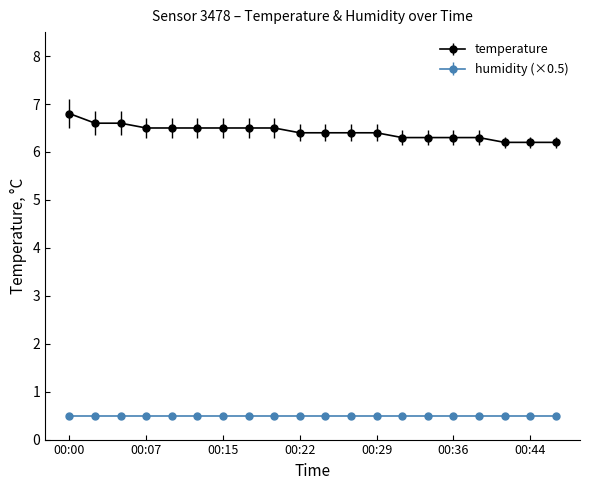

Which series has the widest spread of values?

temperature